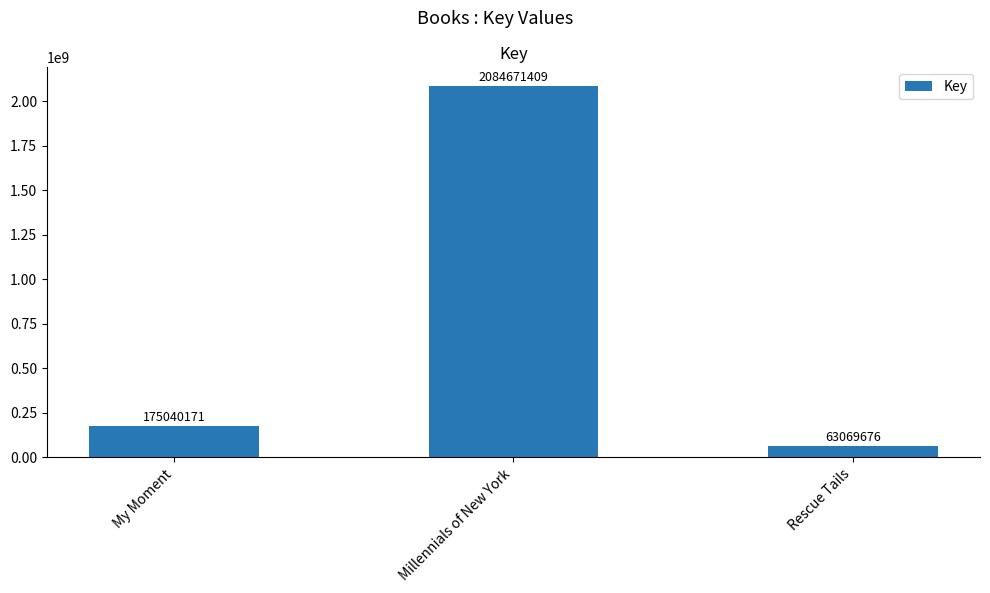

Rank the categories by value from highest to lowest.

Millennials of New York, My Moment, Rescue Tails